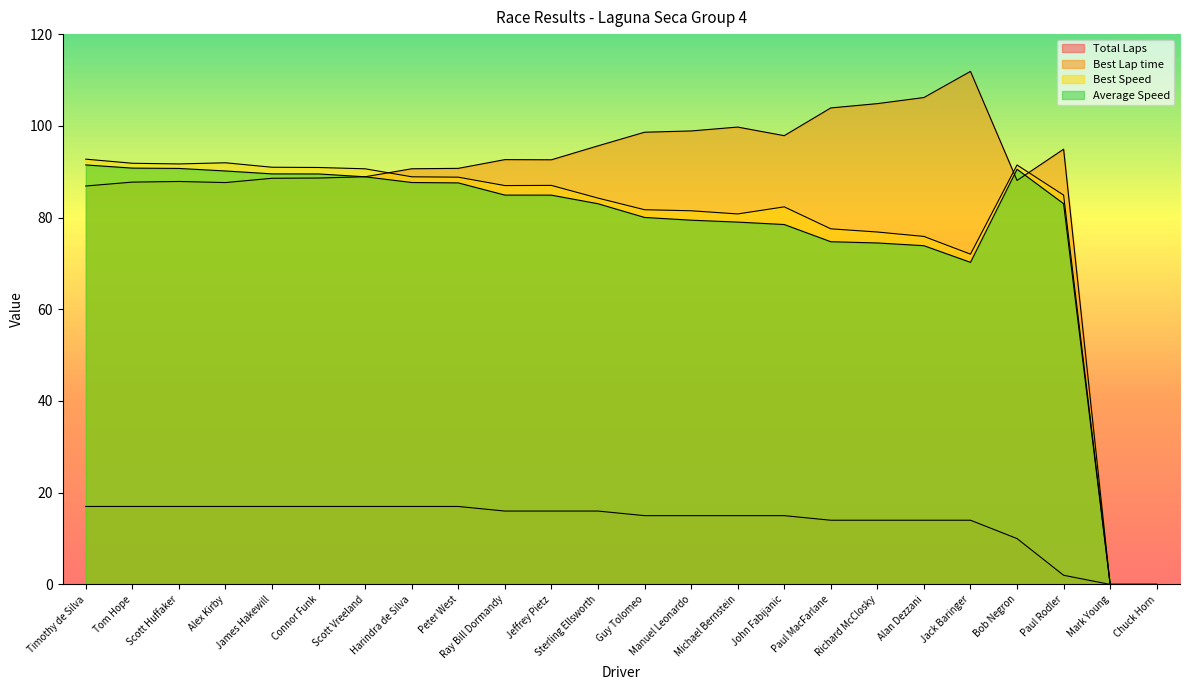

What is the label of the 12th point from the left?

Sterling Ellsworth